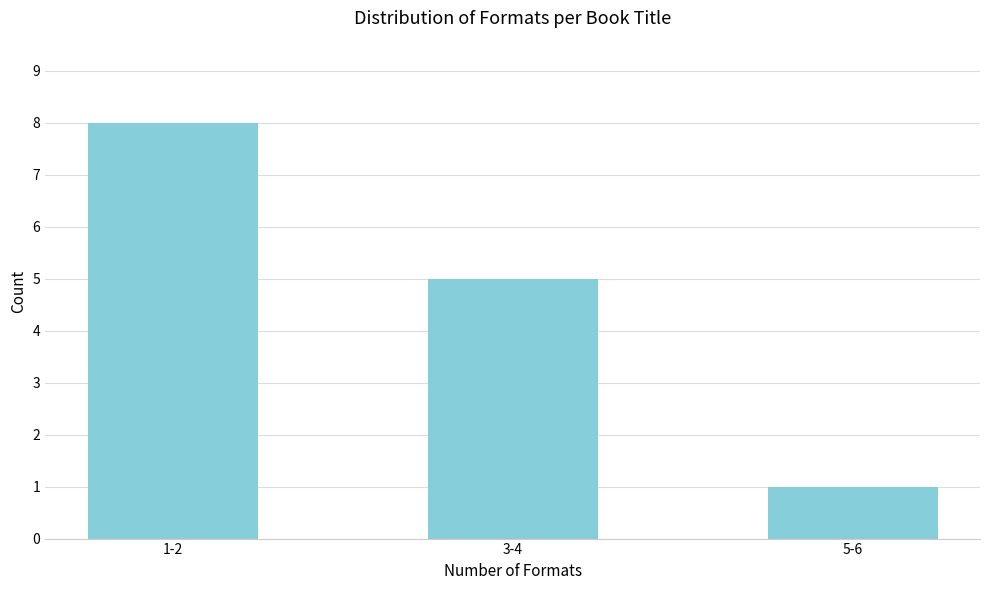

Reading left to right, transcribe all the data shown in this chart.

1-2=8	3-4=5	5-6=1